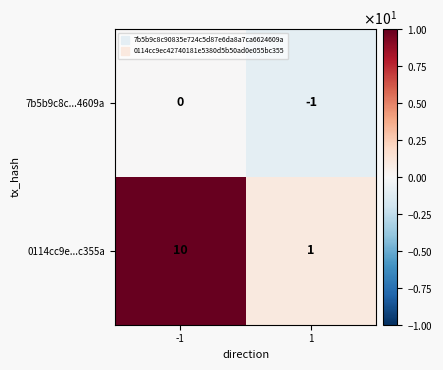

What is the approximate value of 0114cc9e...c355a at -1?

10